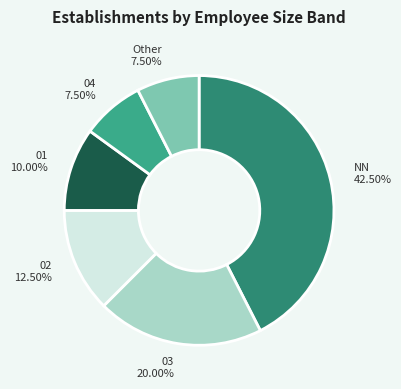

Which slice is the largest?

NN